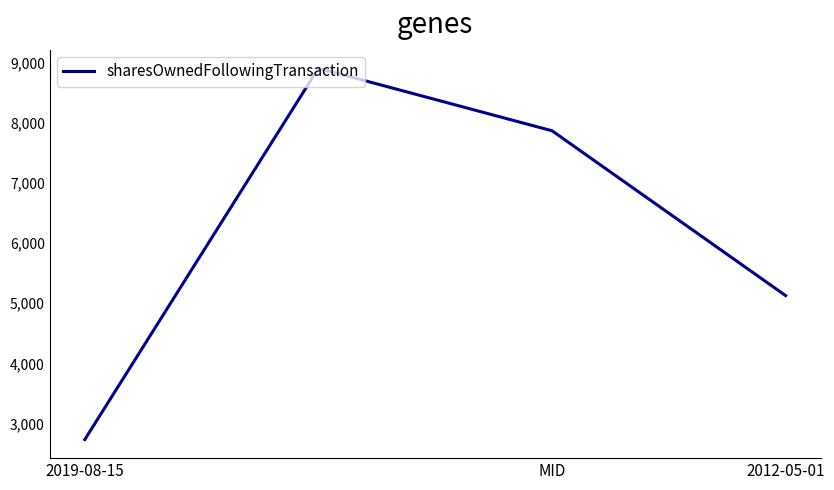

Does the chart display data point markers on the line(s)?

No